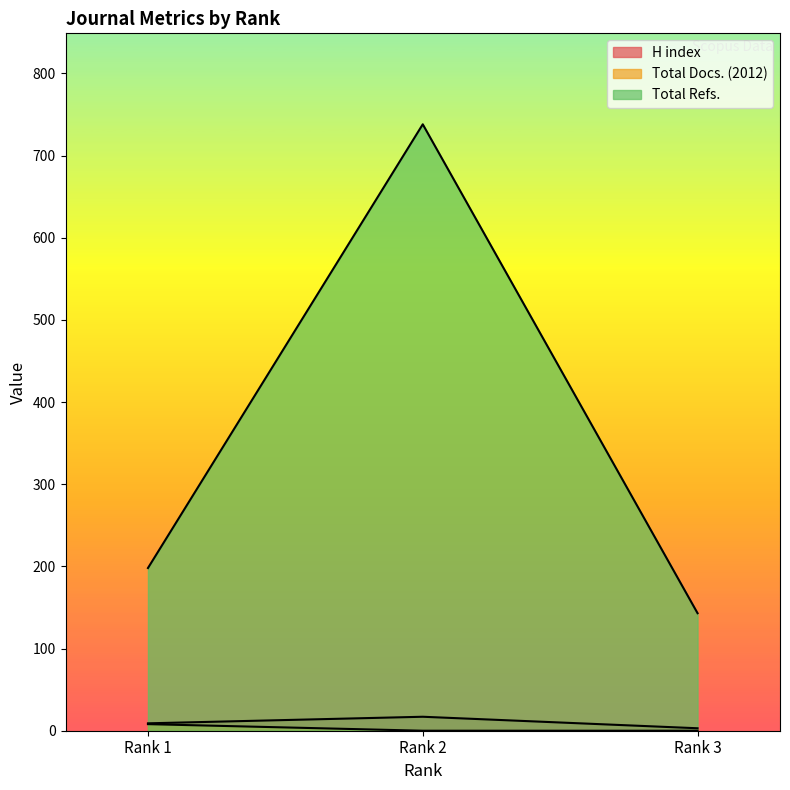

Read the H index value at Rank 3, to the nearest 5.

5